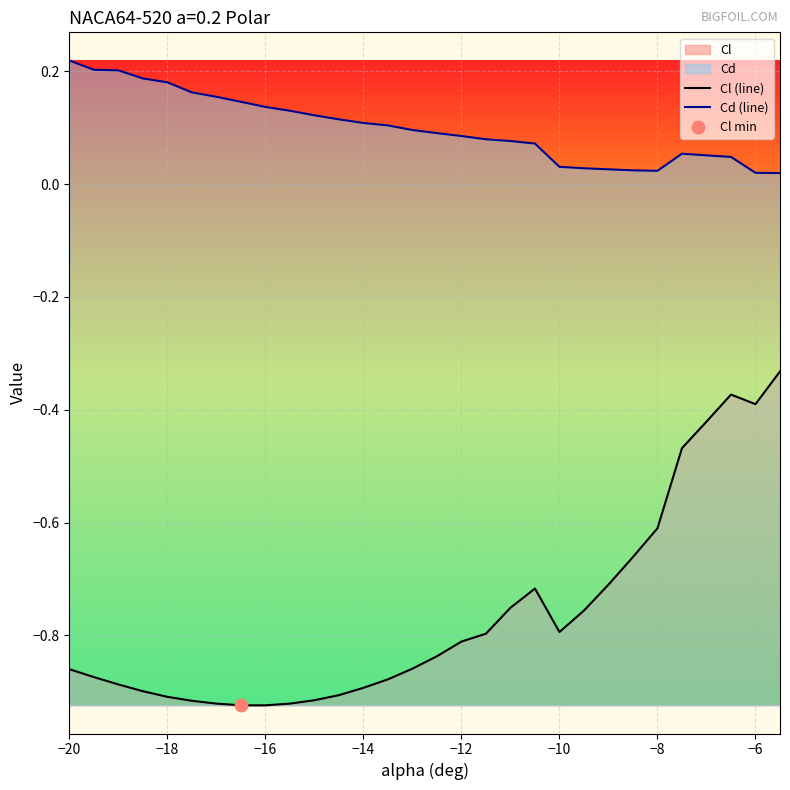

Which series reaches the maximum Y coordinate?

Cd (line)